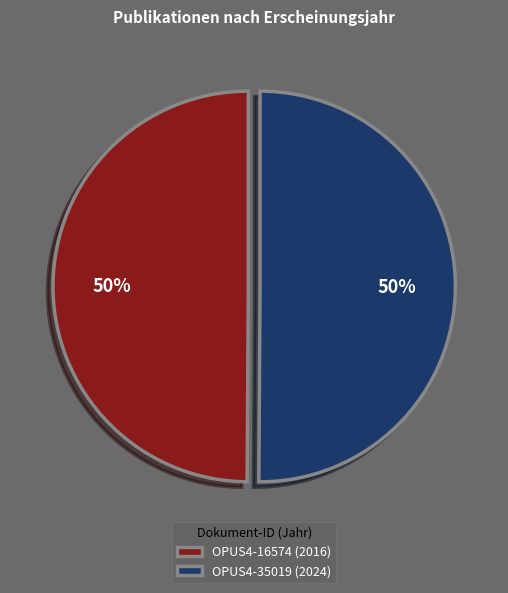

Is it true that OPUS4-16574 (2016) is 50% of the pie?

True